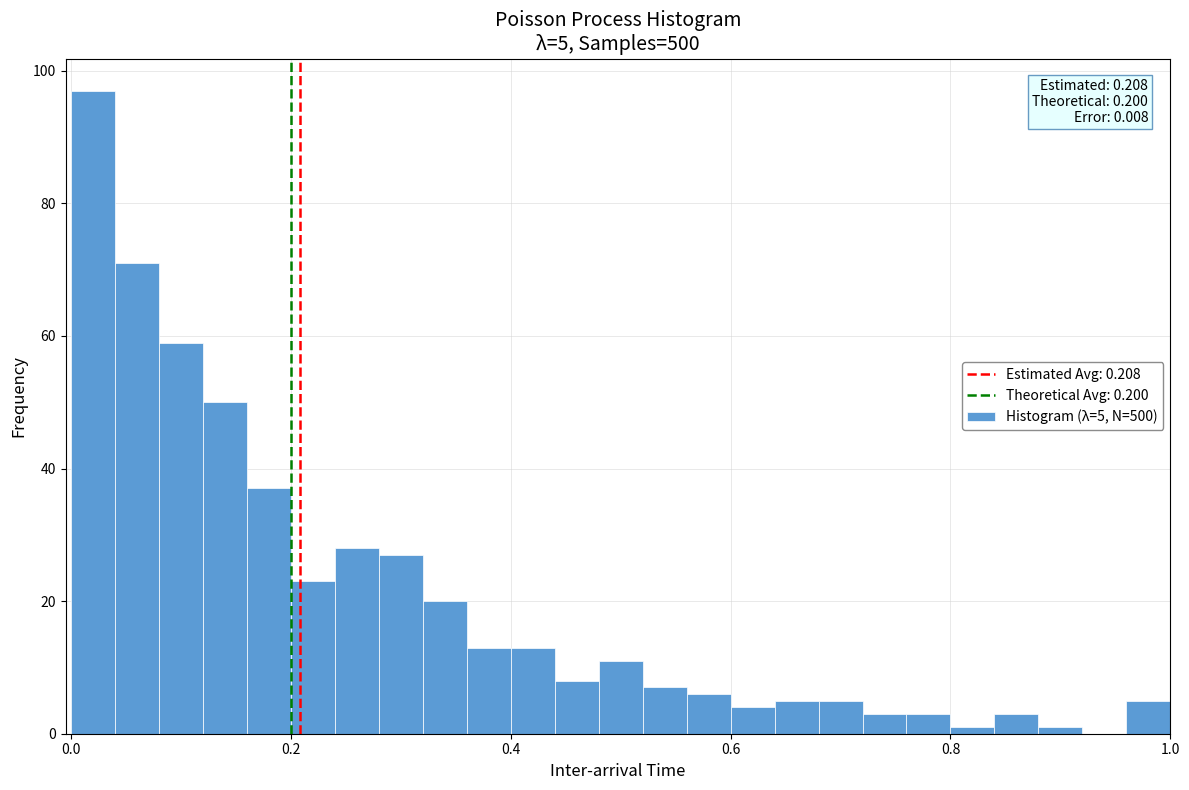

Around what value on the x-axis is the tallest bar? Give the approximate position of its centre, as read against the axis.

0.02